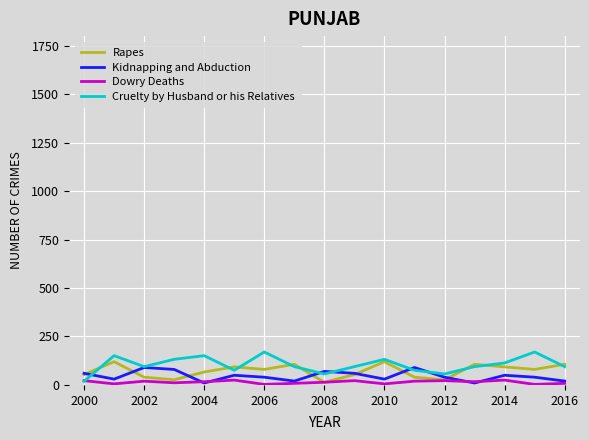

What is the maximum value for Kidnapping and Abduction?

90.0